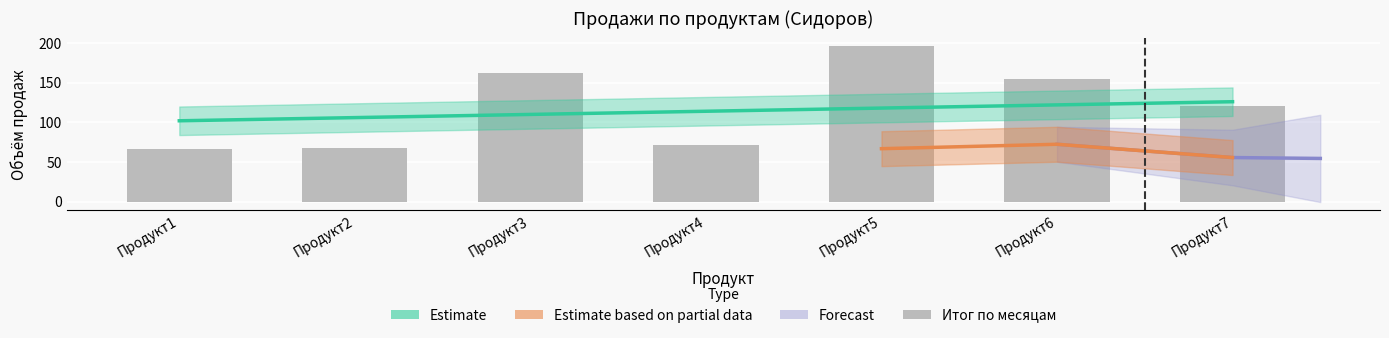

Where is the data nearest to the value 131?

Продукт7